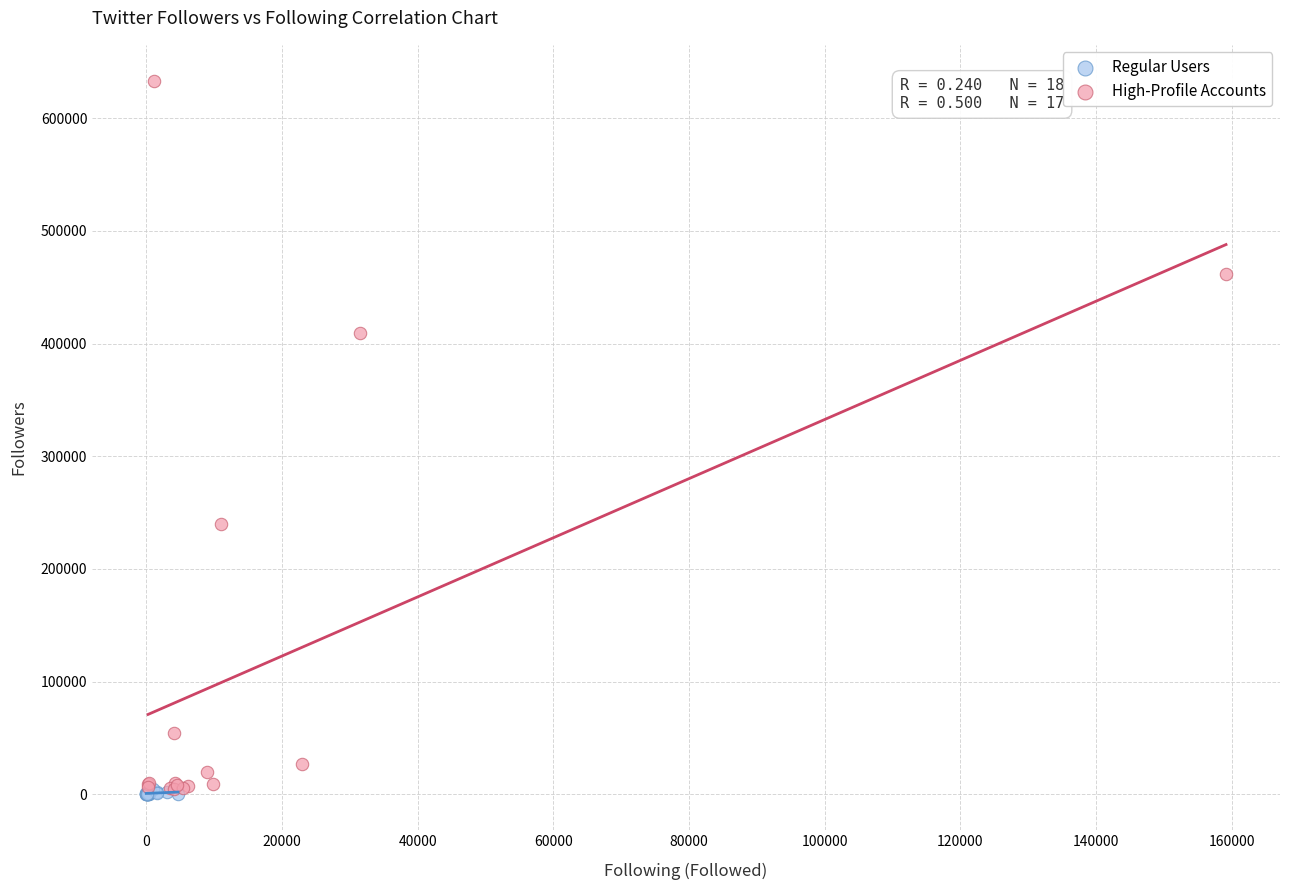

Which series has the widest spread of Y values?

High-Profile Accounts